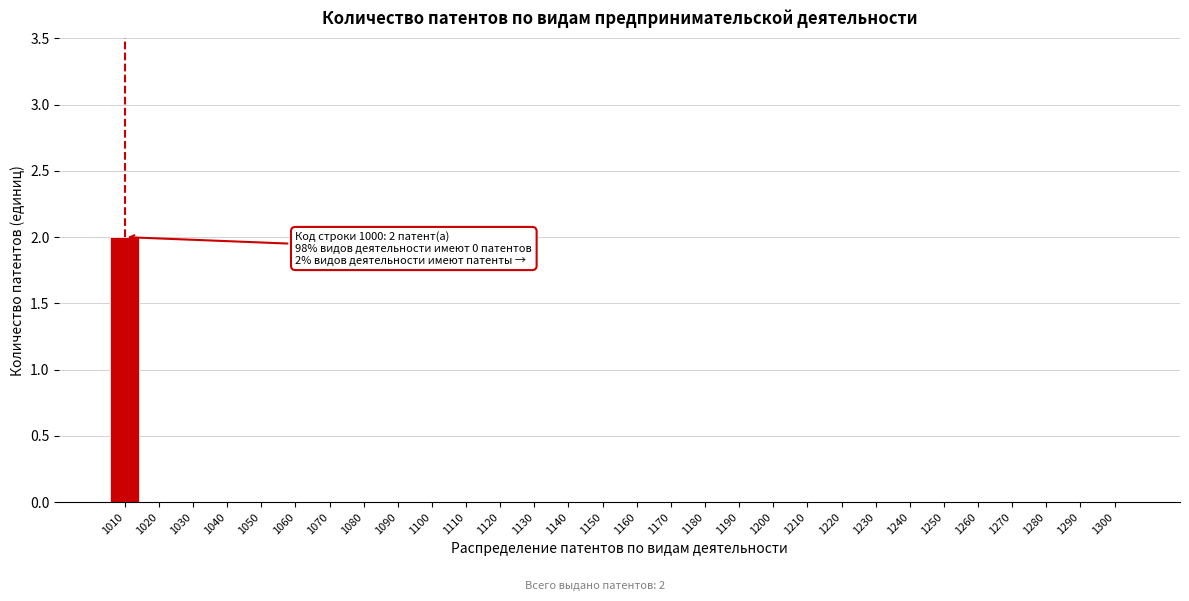

Reading right to left, list all the values displayed in this chart.

1300=0	1290=0	1280=0	1270=0	1260=0	1250=0	1240=0	1230=0	1220=0	1210=0	1200=0	1190=0	1180=0	1170=0	1160=0	1150=0	1140=0	1130=0	1120=0	1110=0	1100=0	1090=0	1080=0	1070=0	1060=0	1050=0	1040=0	1030=0	1020=0	1010=2